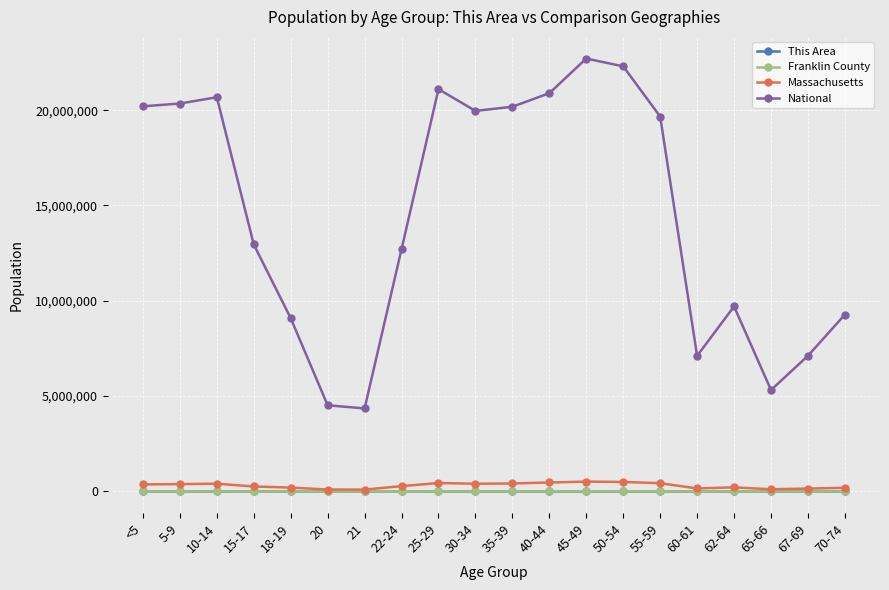

What is the maximum value shown in the chart?

22708591